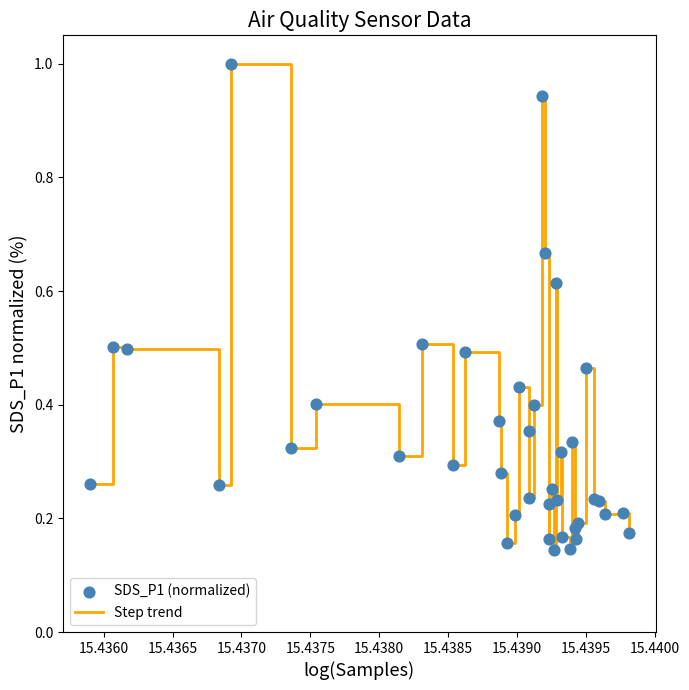

What is the greatest value displayed?

1.0